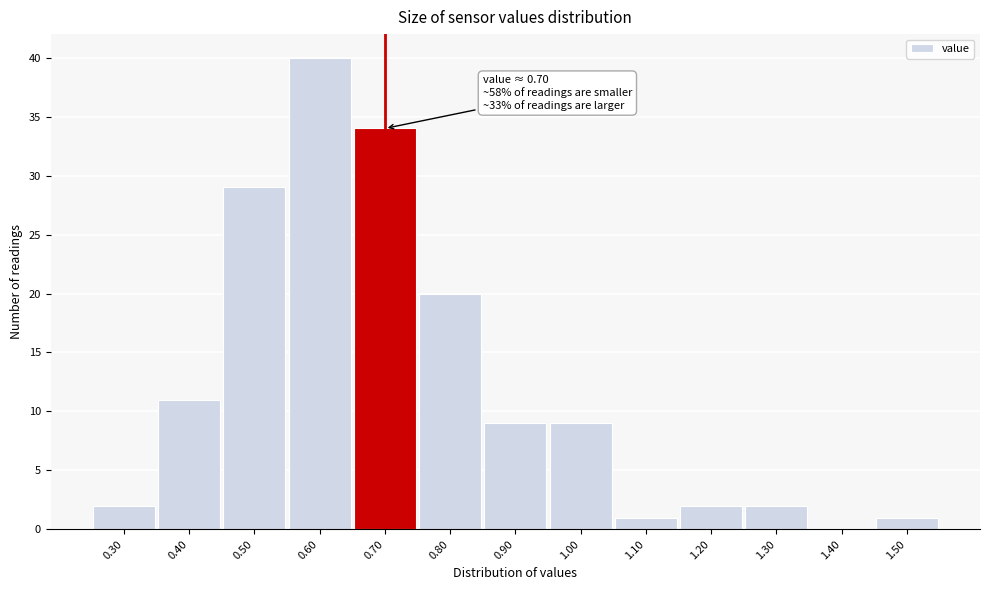

Over which range of the x-axis is the bar tallest?

0.55 to 0.65